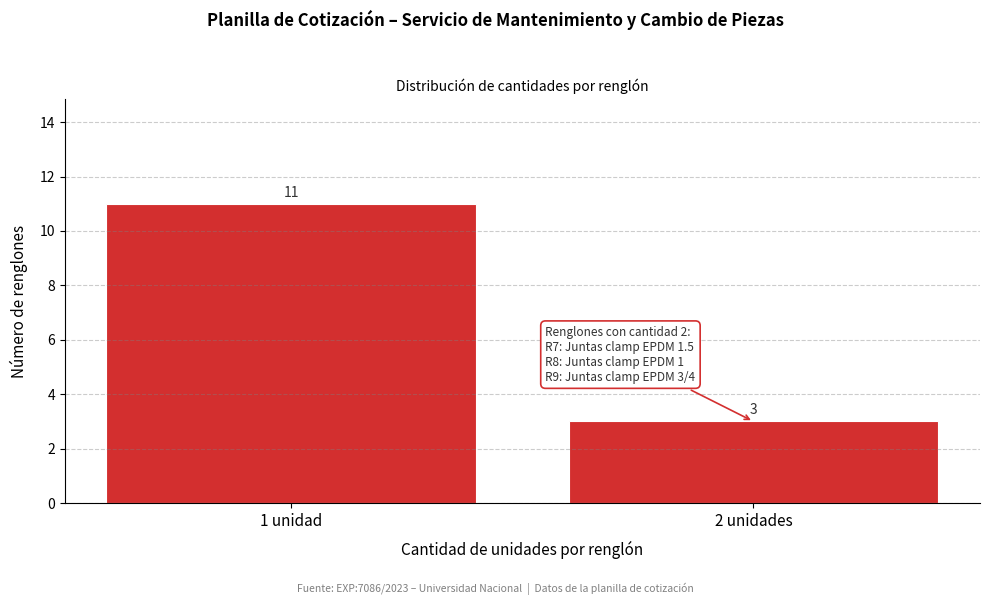

Reading left to right, transcribe all the data shown in this chart.

1 unidad=11	2 unidades=3